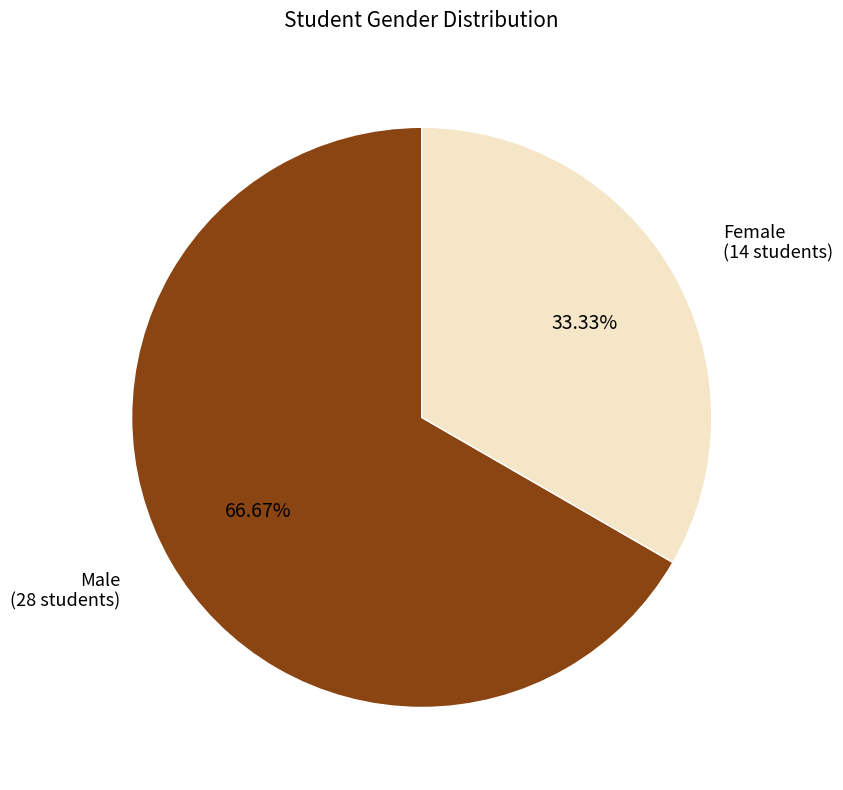

Is there a majority slice in this chart?

Yes